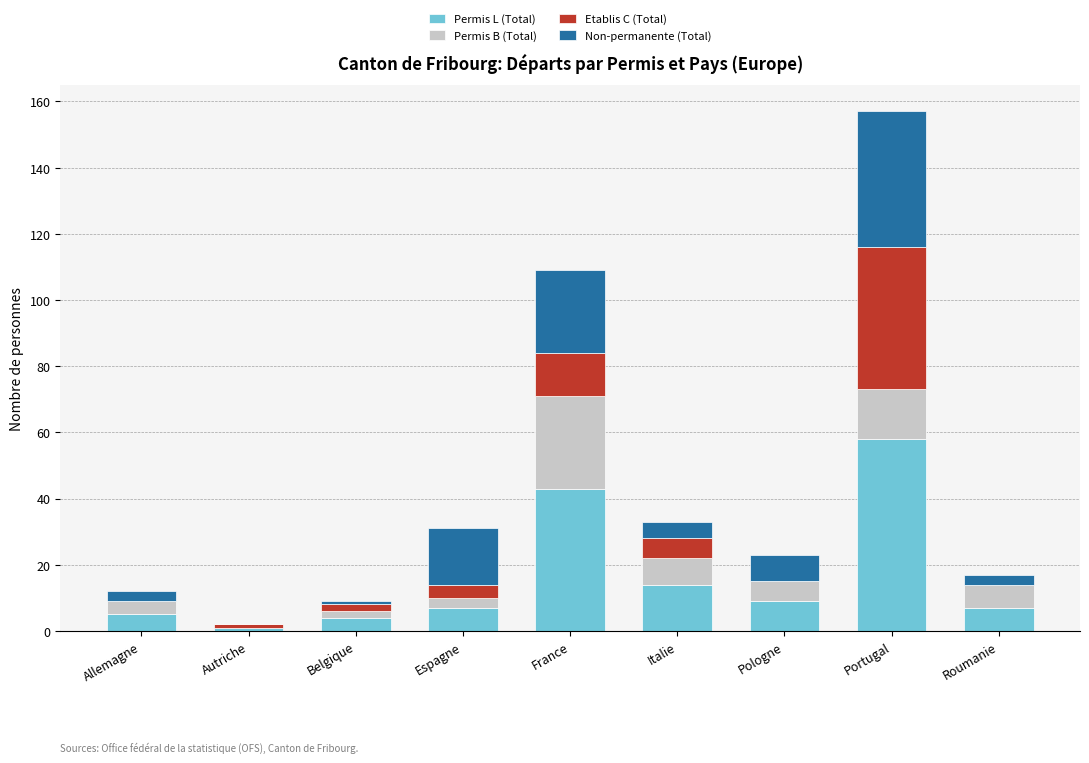

The Permis L (Total) series shows 5 at Allemagne. True or false?

True